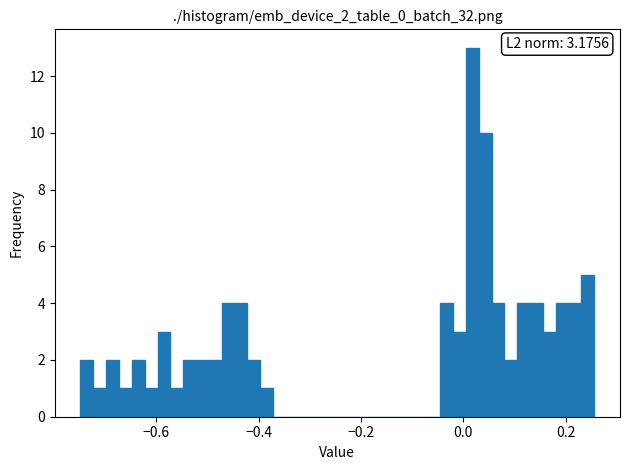

Read against the x-axis, roughly where is the centre of the tallest bar?

0.02